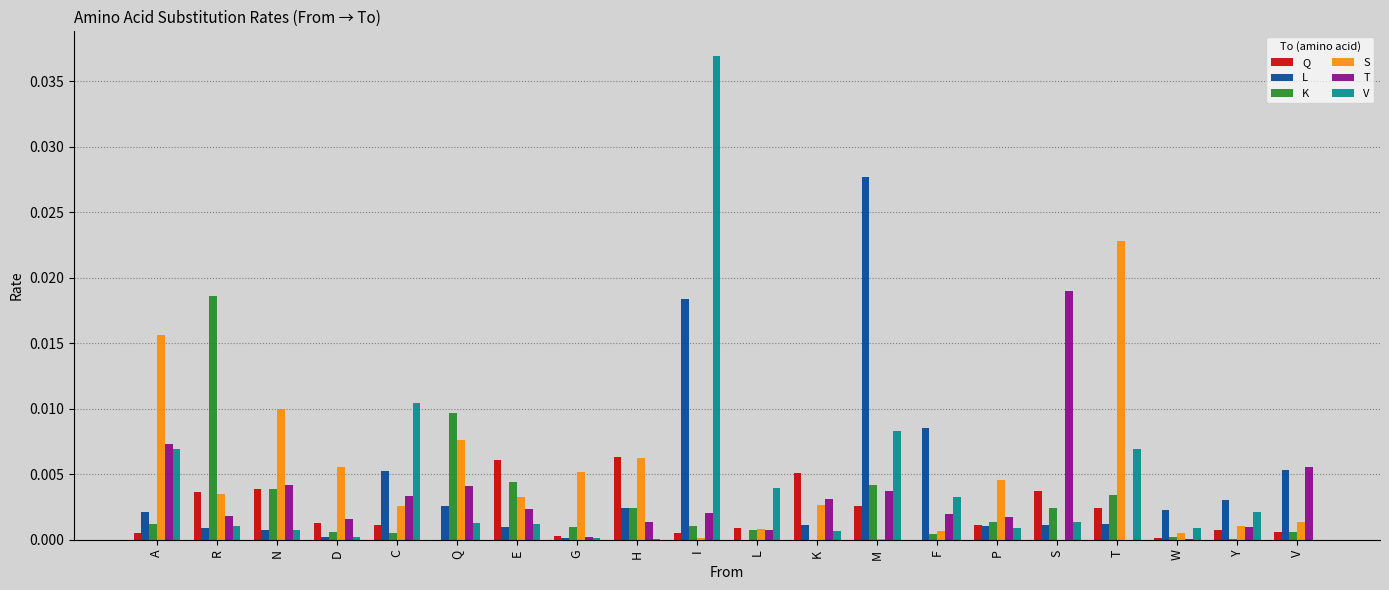

Between D and F, which series saw the biggest shift?

L